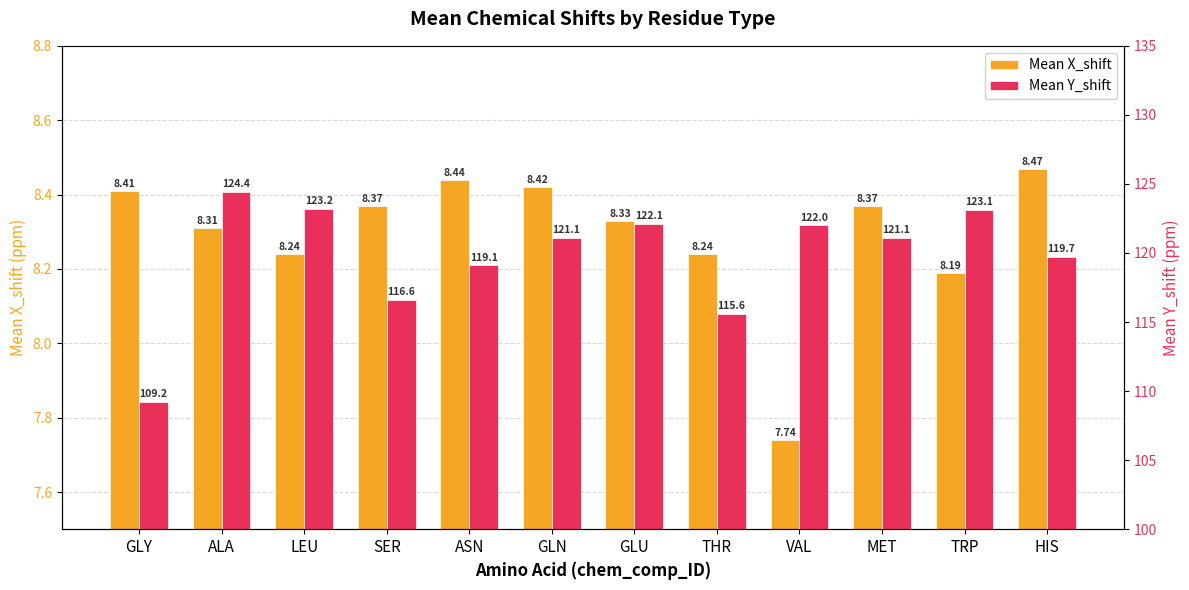

What is the value of the Mean Y_shift bar at the 5th from the left?

119.1